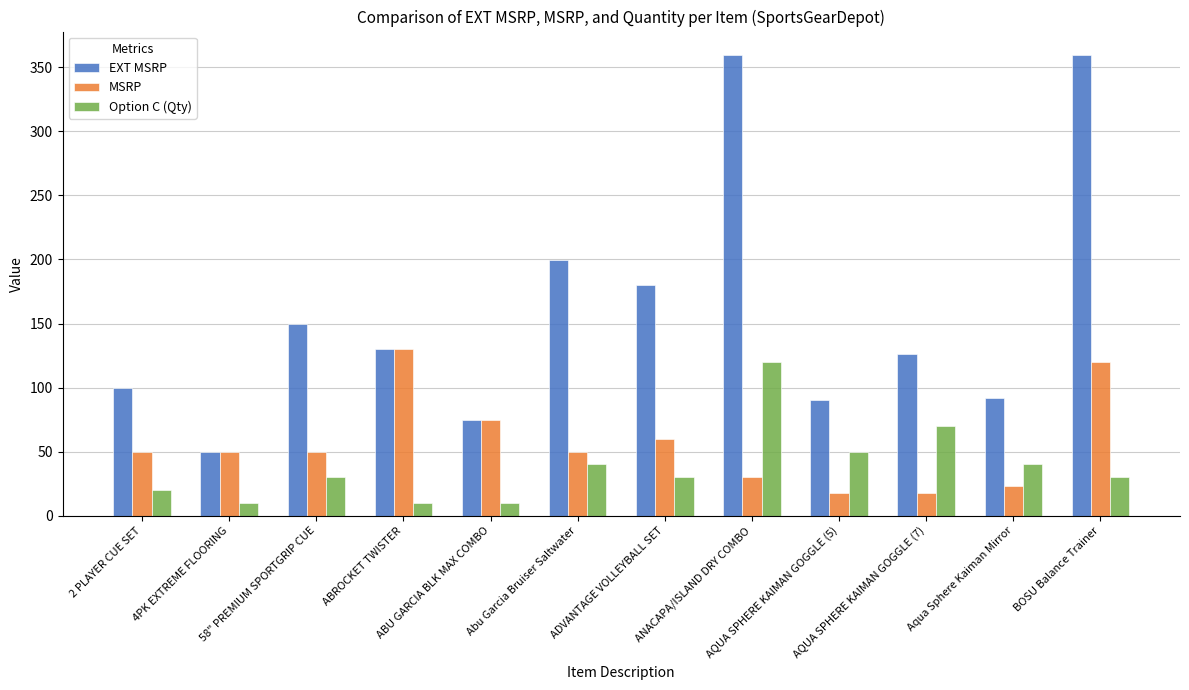

What is the maximum value shown in the chart?

360.0